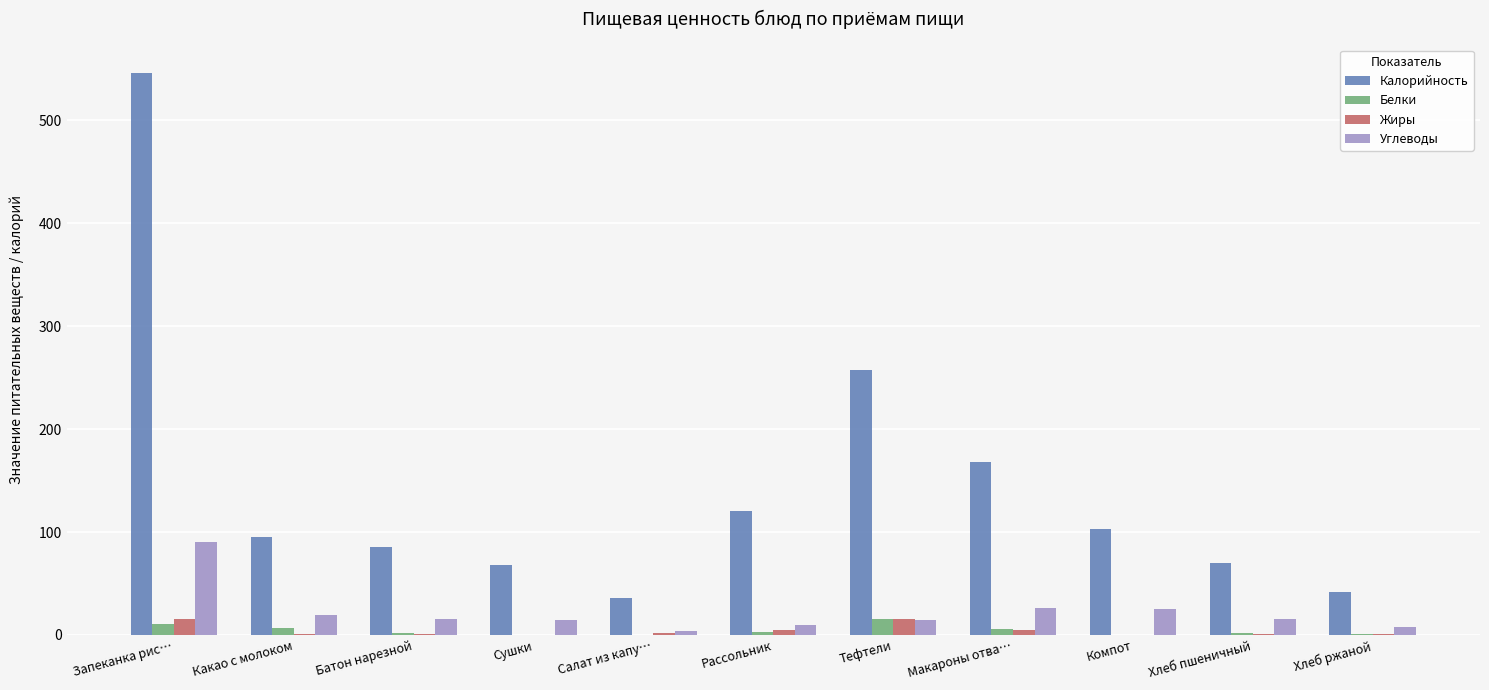

Which series has the largest total across all categories?

Калорийность